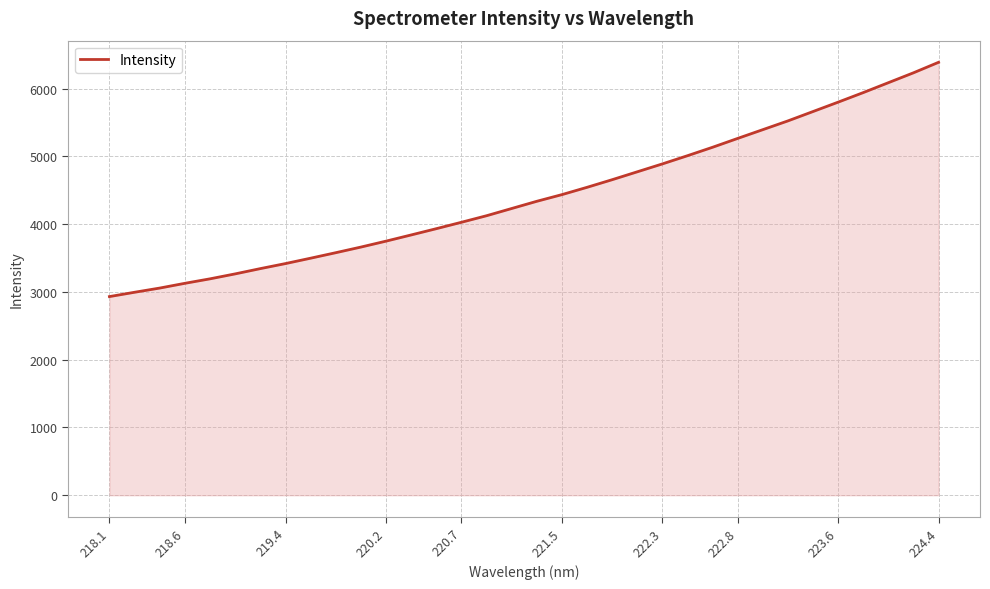

How many categories are shown in the chart?

34